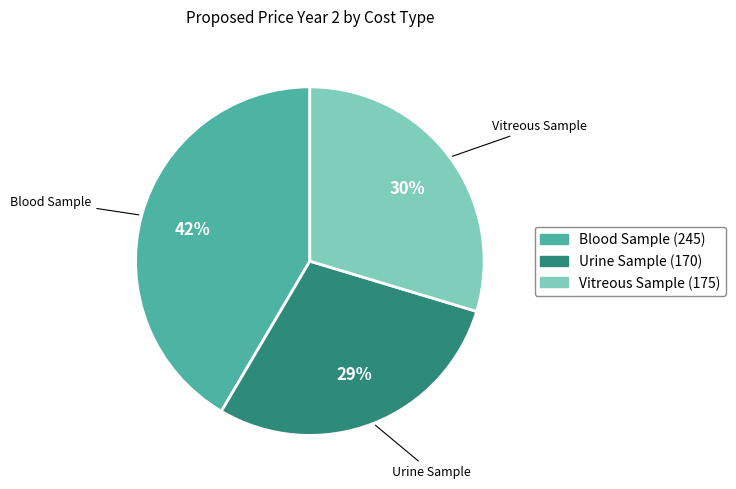

Does any single category account for the majority?

No